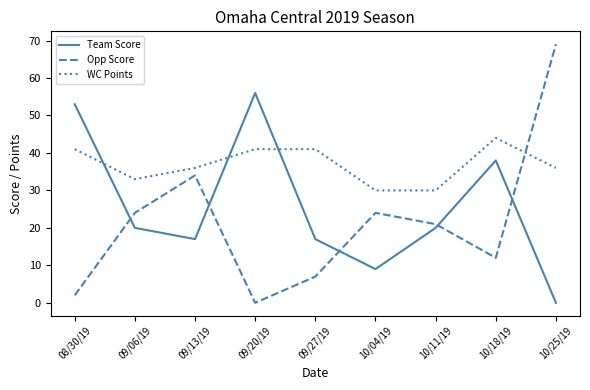

After their last crossing, which series has the higher values: WC Points or Opp Score?

Opp Score